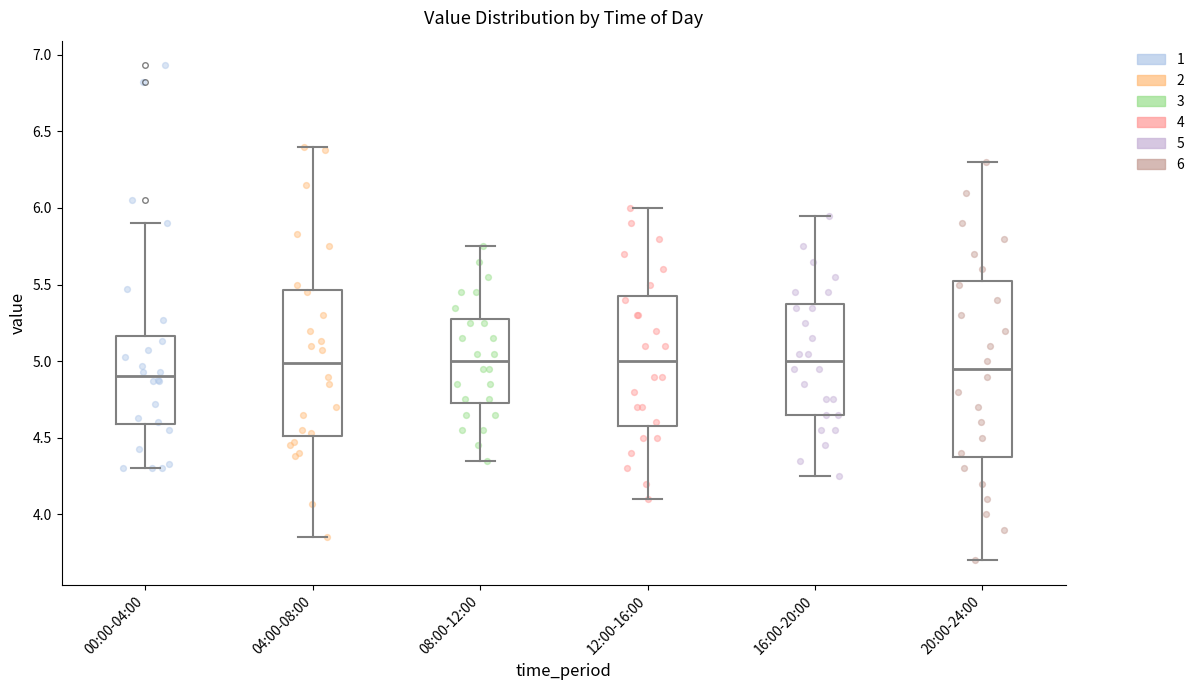

Which box is the tallest, from its lower edge to its upper edge?

20:00-24:00